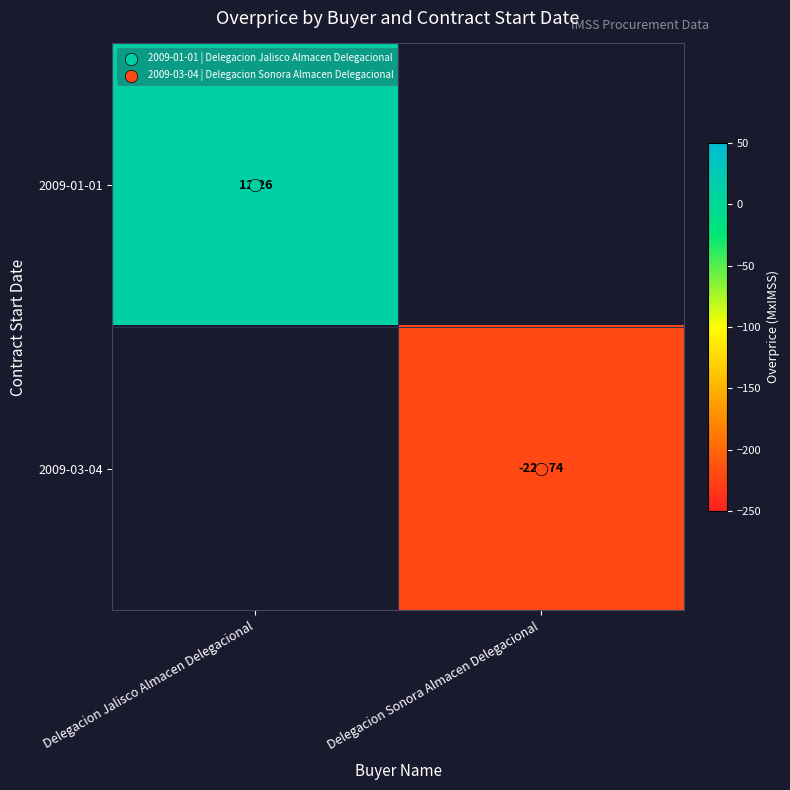

How many positive values does the 2009-01-01 series have?

1